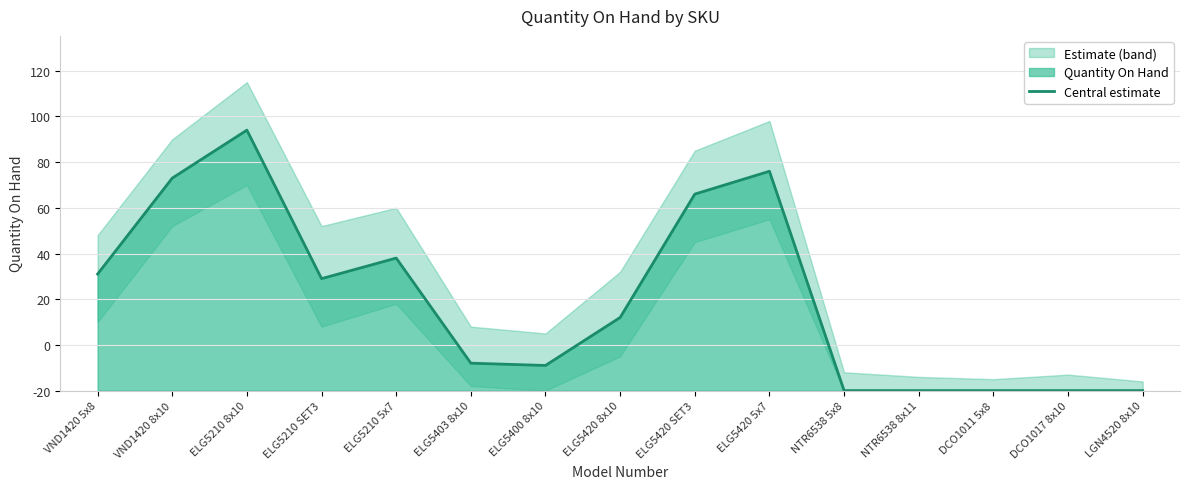

Which has a higher value, NTR6538 5x8 or ELG5210 5x7?

ELG5210 5x7